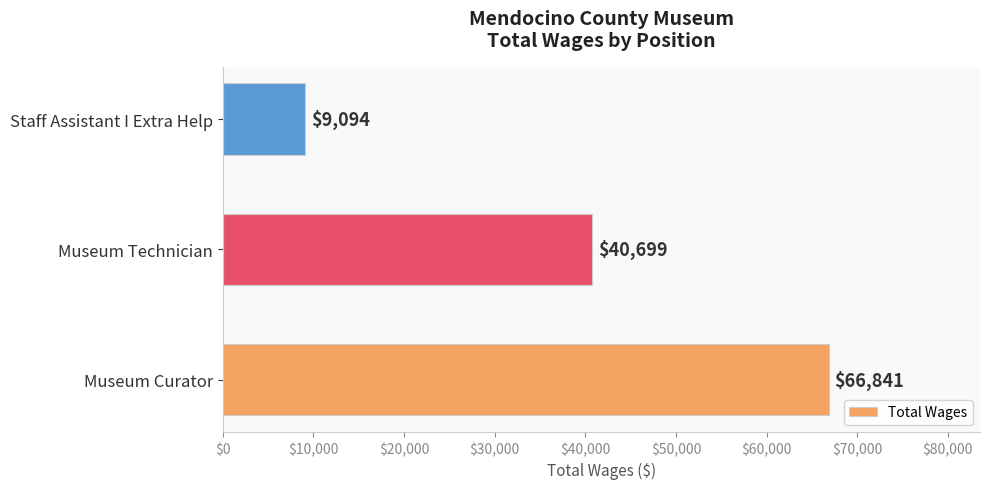

Does the chart contain stacked bars?

No